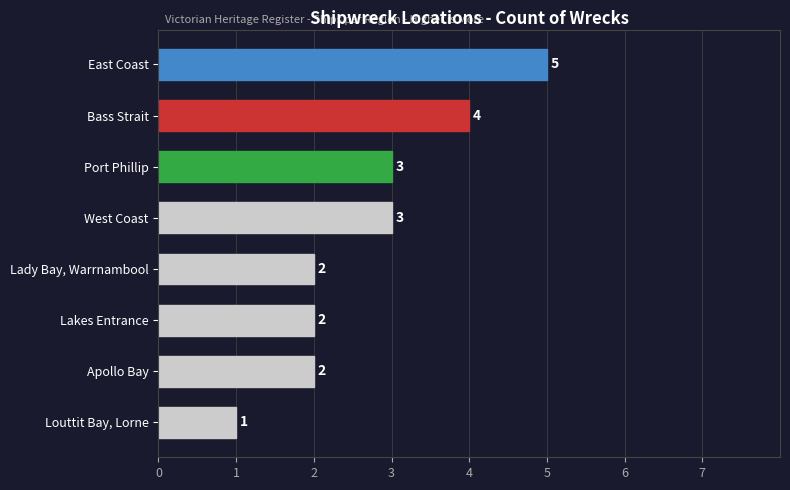

Reading bottom to top, extract all data points from this chart.

Louttit Bay, Lorne=1	Apollo Bay=2	Lakes Entrance=2	Lady Bay, Warrnambool=2	West Coast=3	Port Phillip=3	Bass Strait=4	East Coast=5